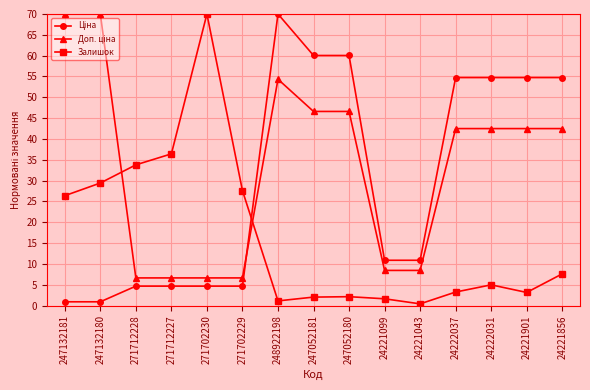

What is the sum of all Залишок values?

249.9